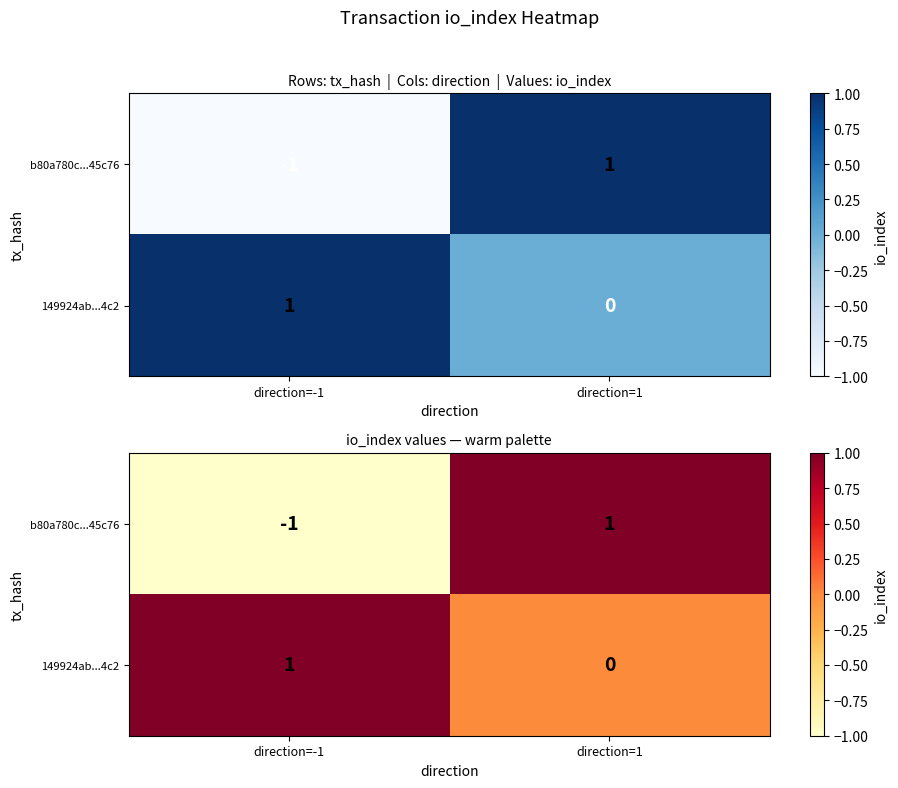

How many b80a780c...45c76 values are between -1 and 1?

2